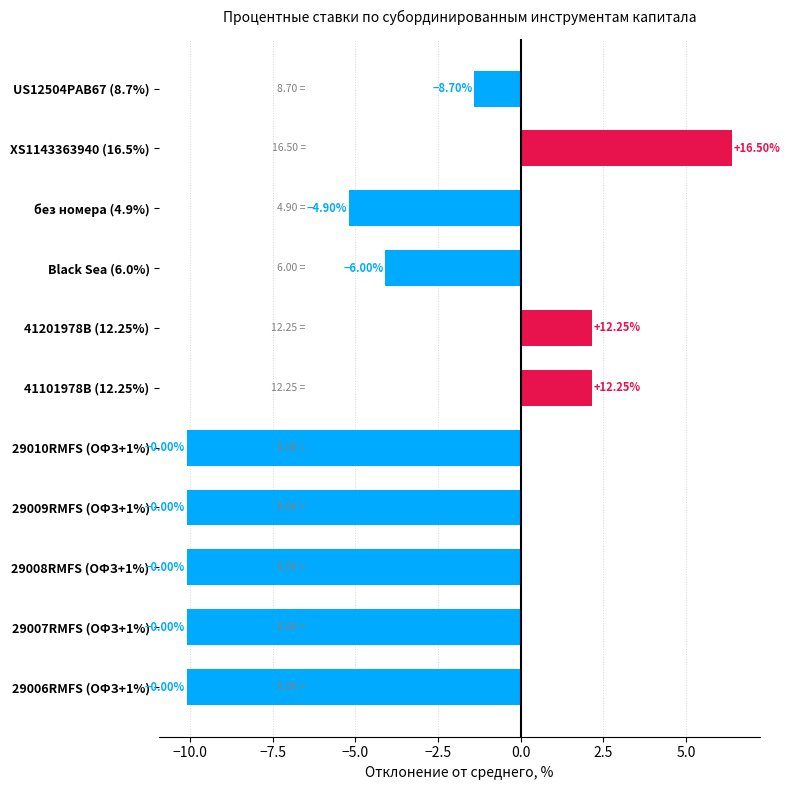

How many bars are there in total?

11